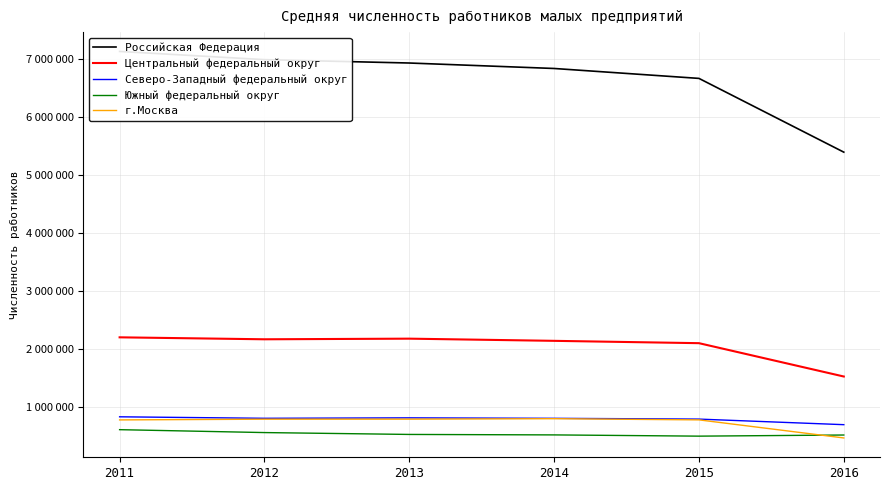

Reading right to left, list all the values displayed in this chart.

Российская Федерация: 5388947	6660925	6831967	6926248	6984334	7125920
Центральный федеральный округ: 1519466	2094427	2134715	2172280	2161404	2195258
Северо-Западный федеральный округ: 688833	784934	798254	806500	798784	824538
Южный федеральный округ: 510418	490980	512381	520388	552611	602659
г.Москва: 459803	771612	792014	783985	783554	771005